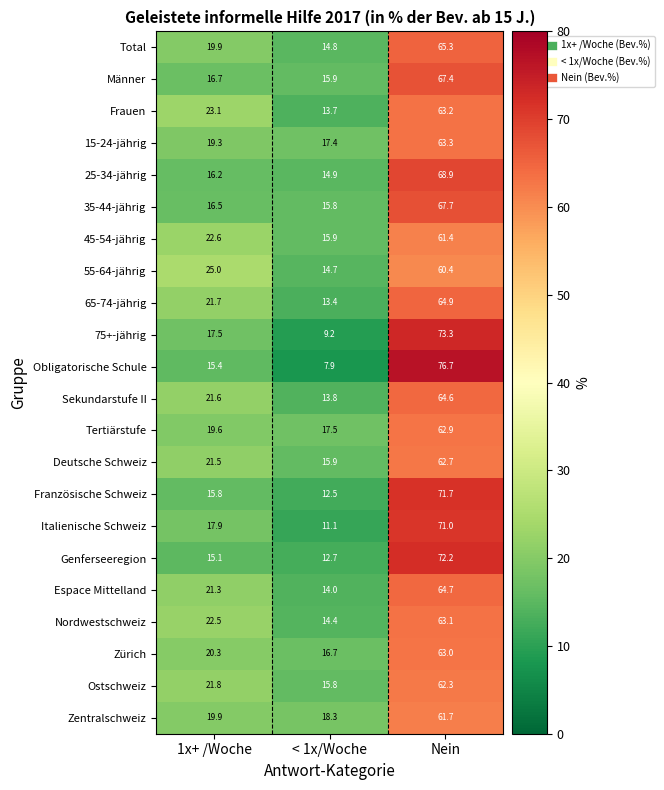

How many data points in 25-34-jährig are less than 16?

1